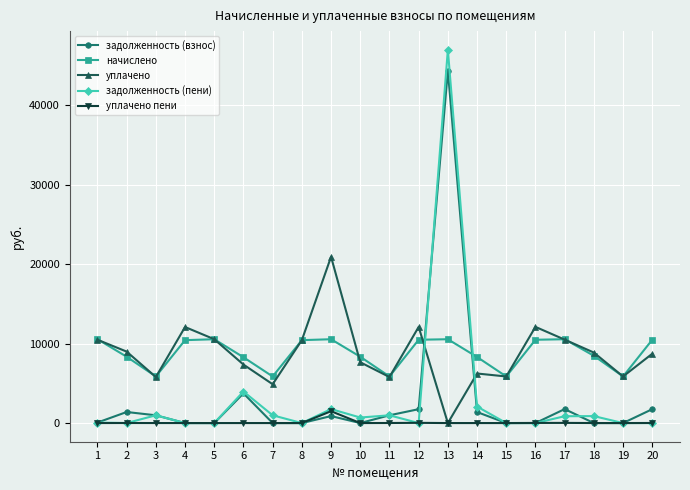

What are all the series names shown in the legend?

задолженность (взнос), начислено, уплачено, задолженность (пени), уплачено пени